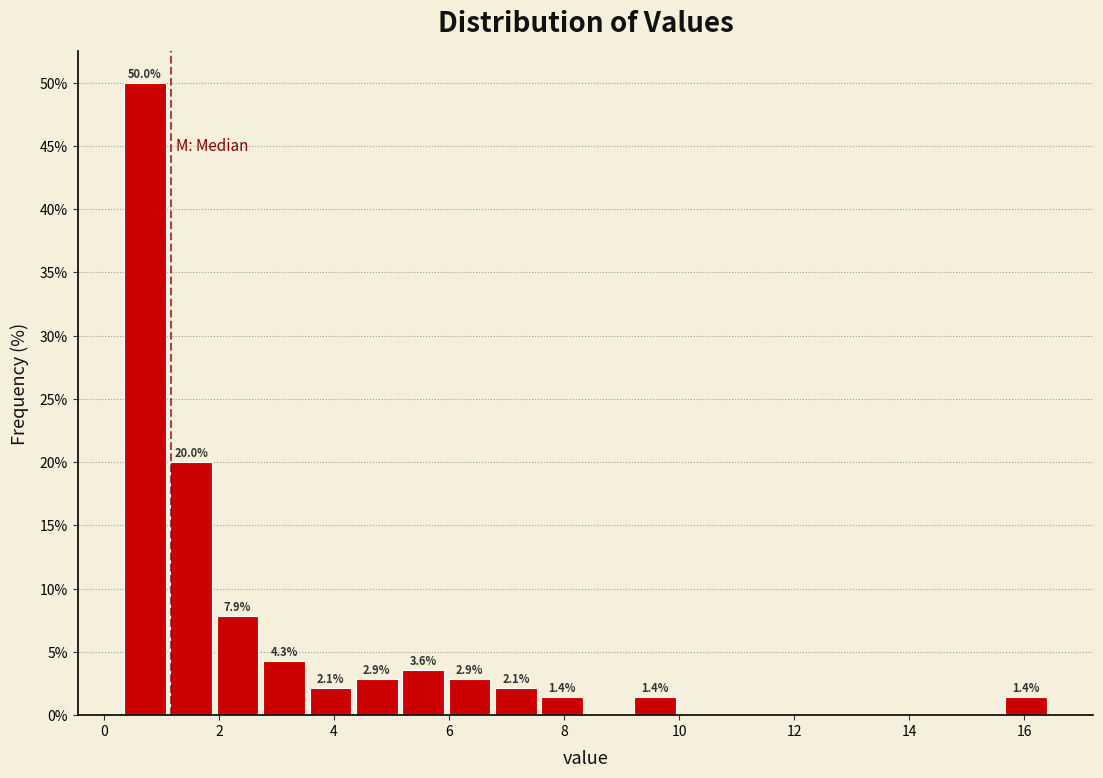

Which range on the x-axis has the tallest bar?

0.4 to 1.2